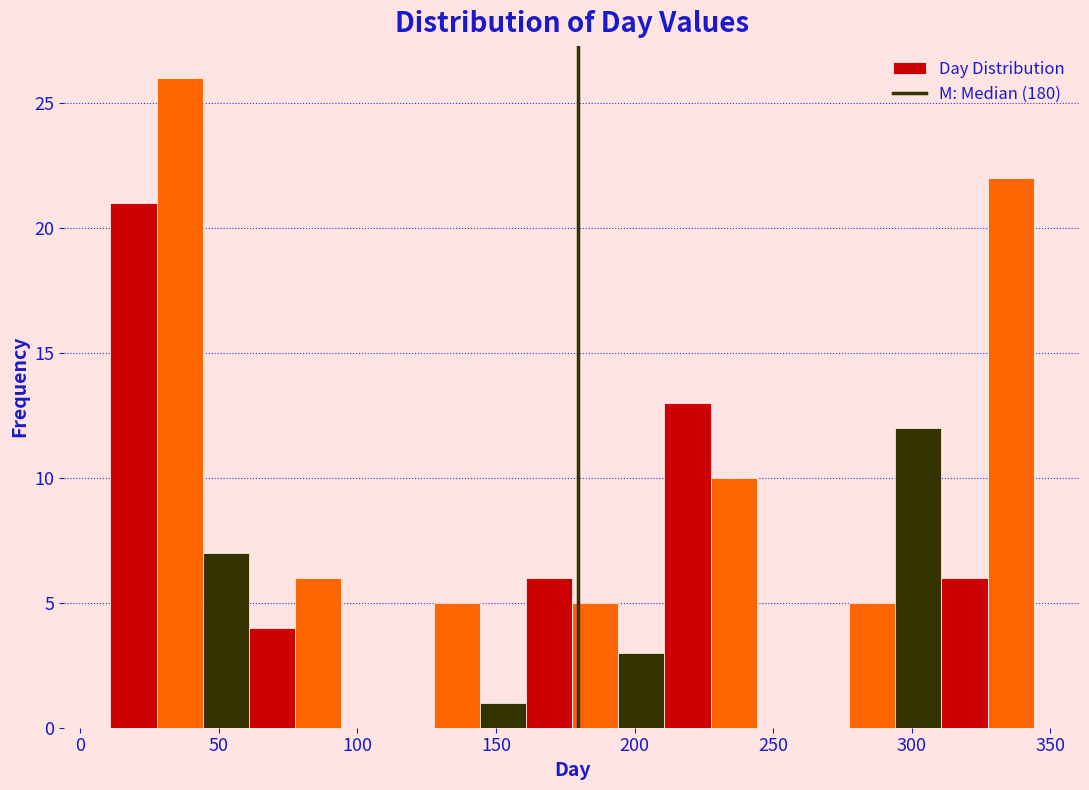

Read against the x-axis, roughly where is the centre of the tallest bar?

35